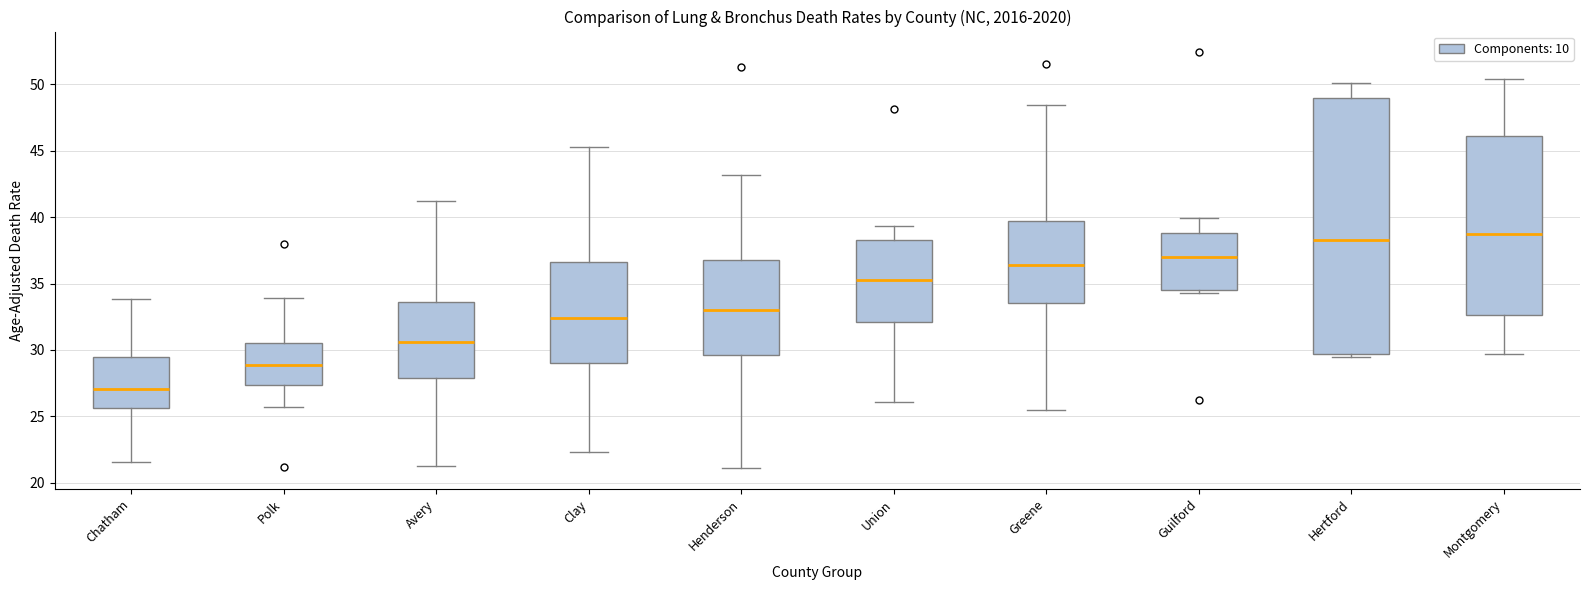

Where is the upper edge of the box for Avery on the y-axis? The values are not printed on the chart, so give them approximately, as read against the axis.

33.5